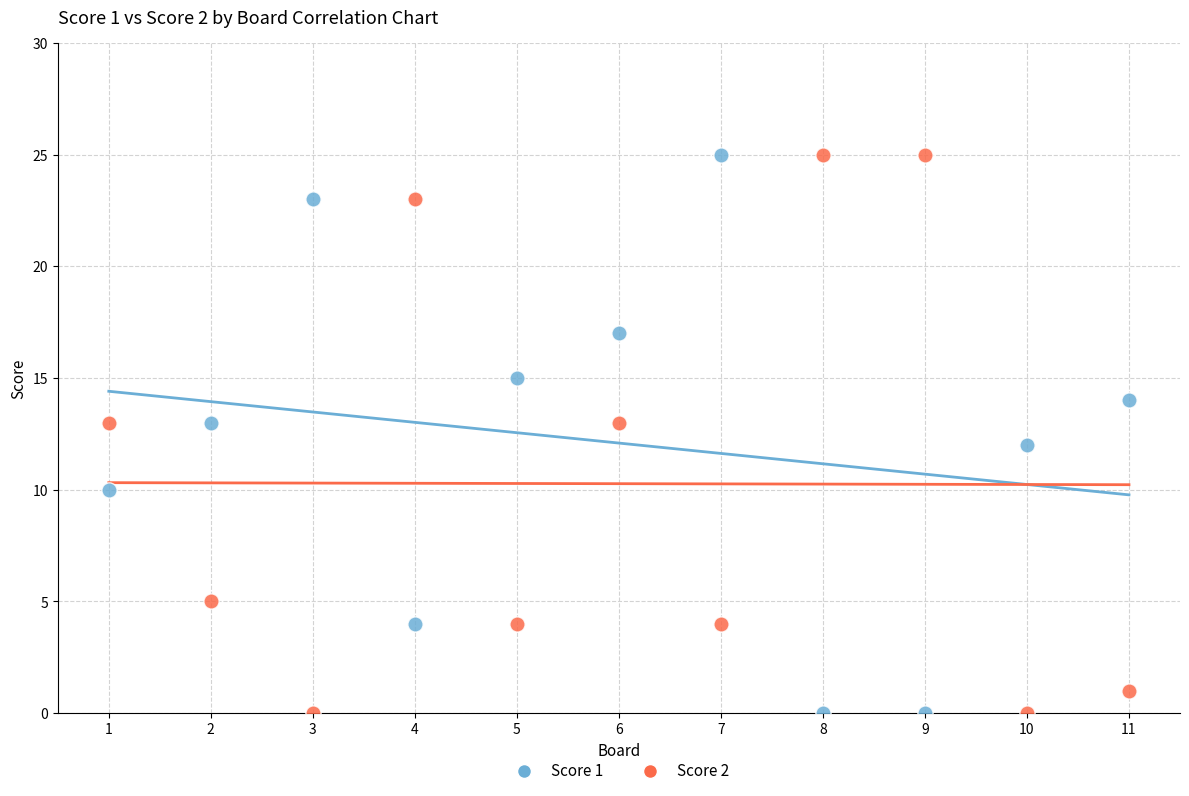

Across all data points, what is the range of Y values (max minus min)?

25